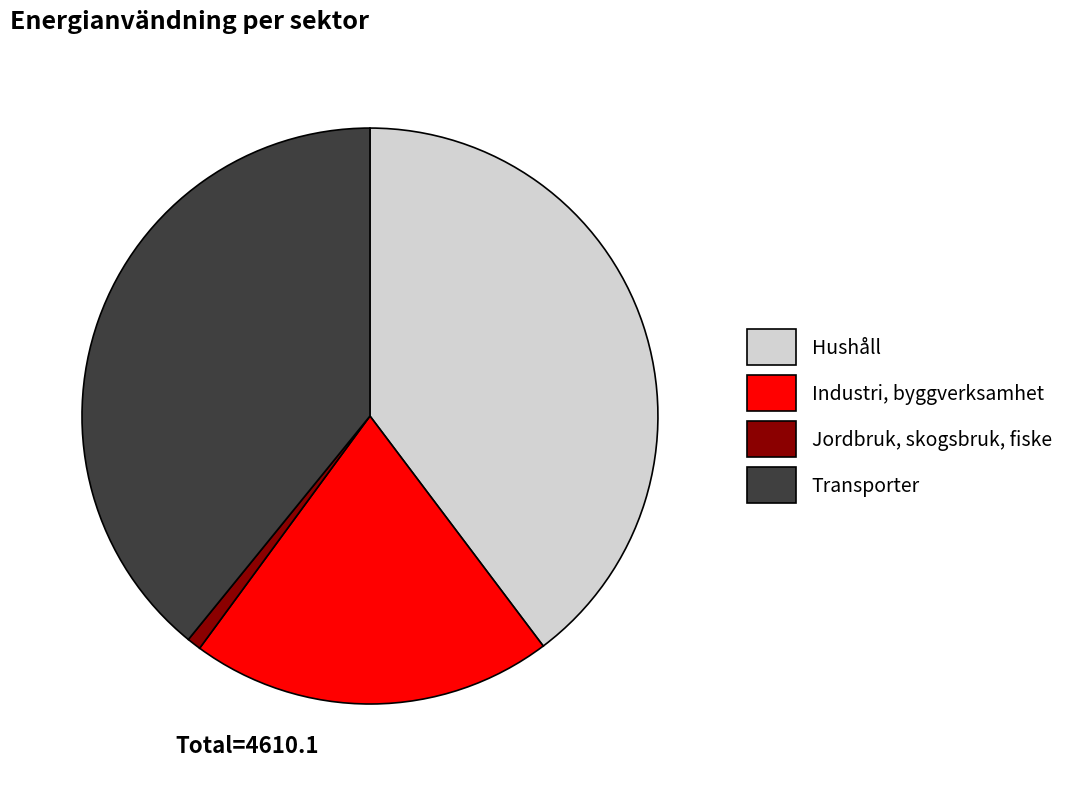

The Hushåll slice represents 40% of the pie. True or false?

True